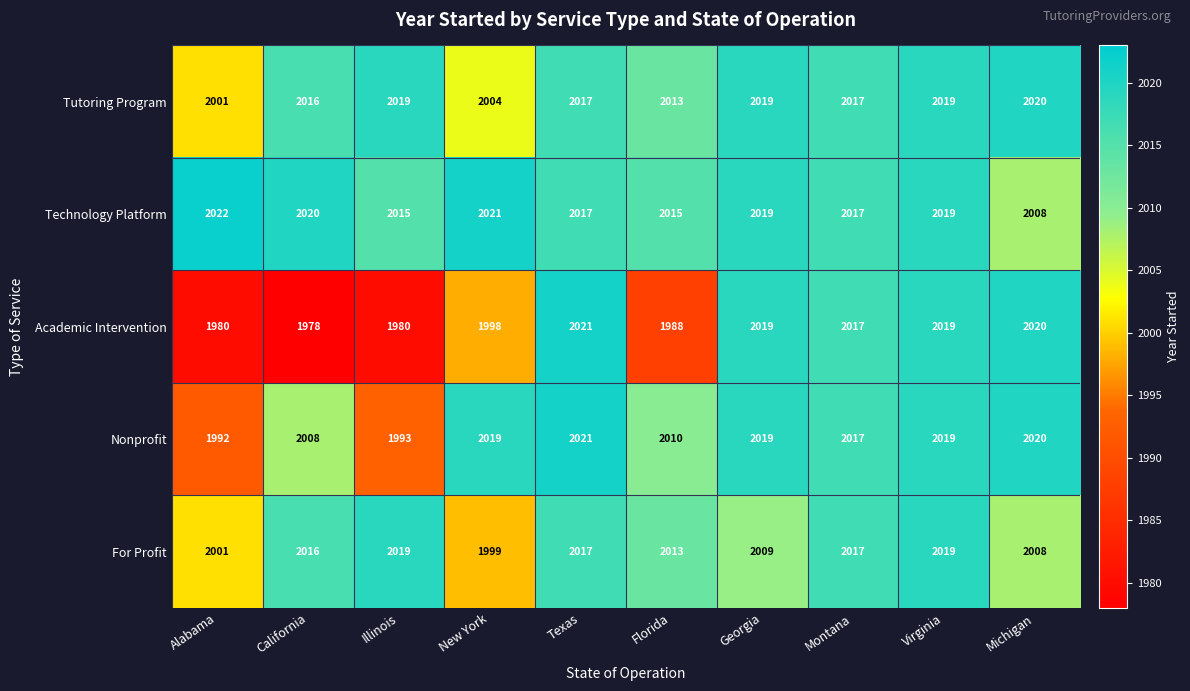

At which category does the chart reach its peak across all series?

Alabama